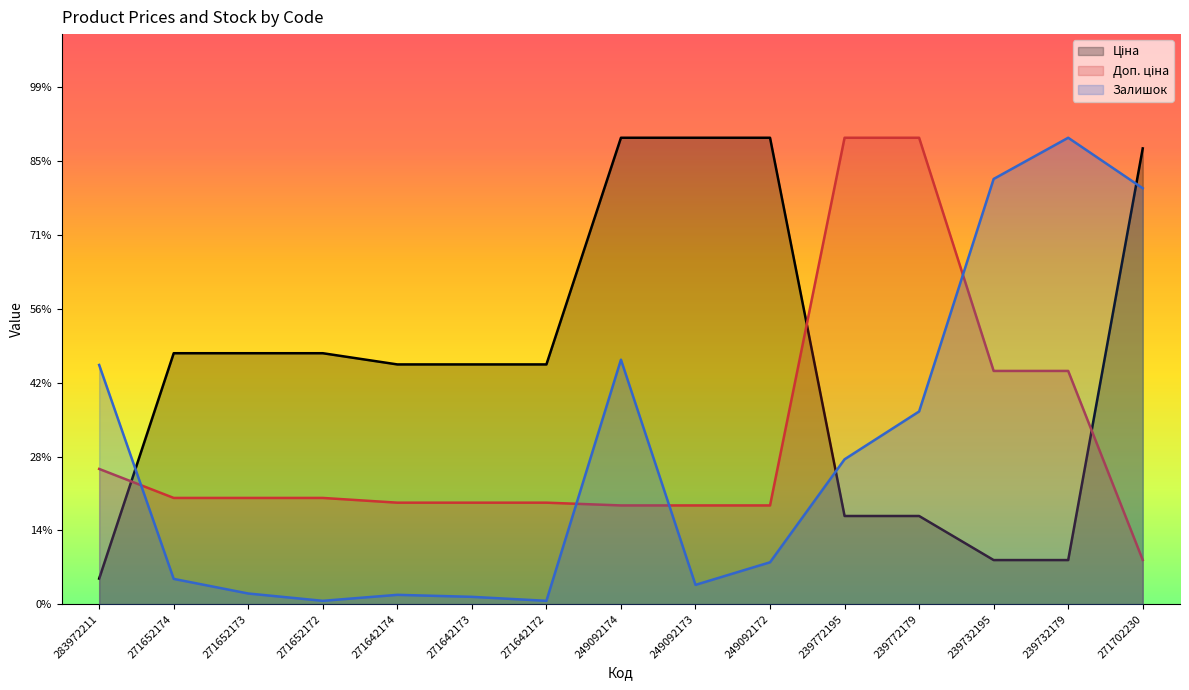

After their last crossing, which series has the higher values: Доп. ціна or Залишок?

Залишок